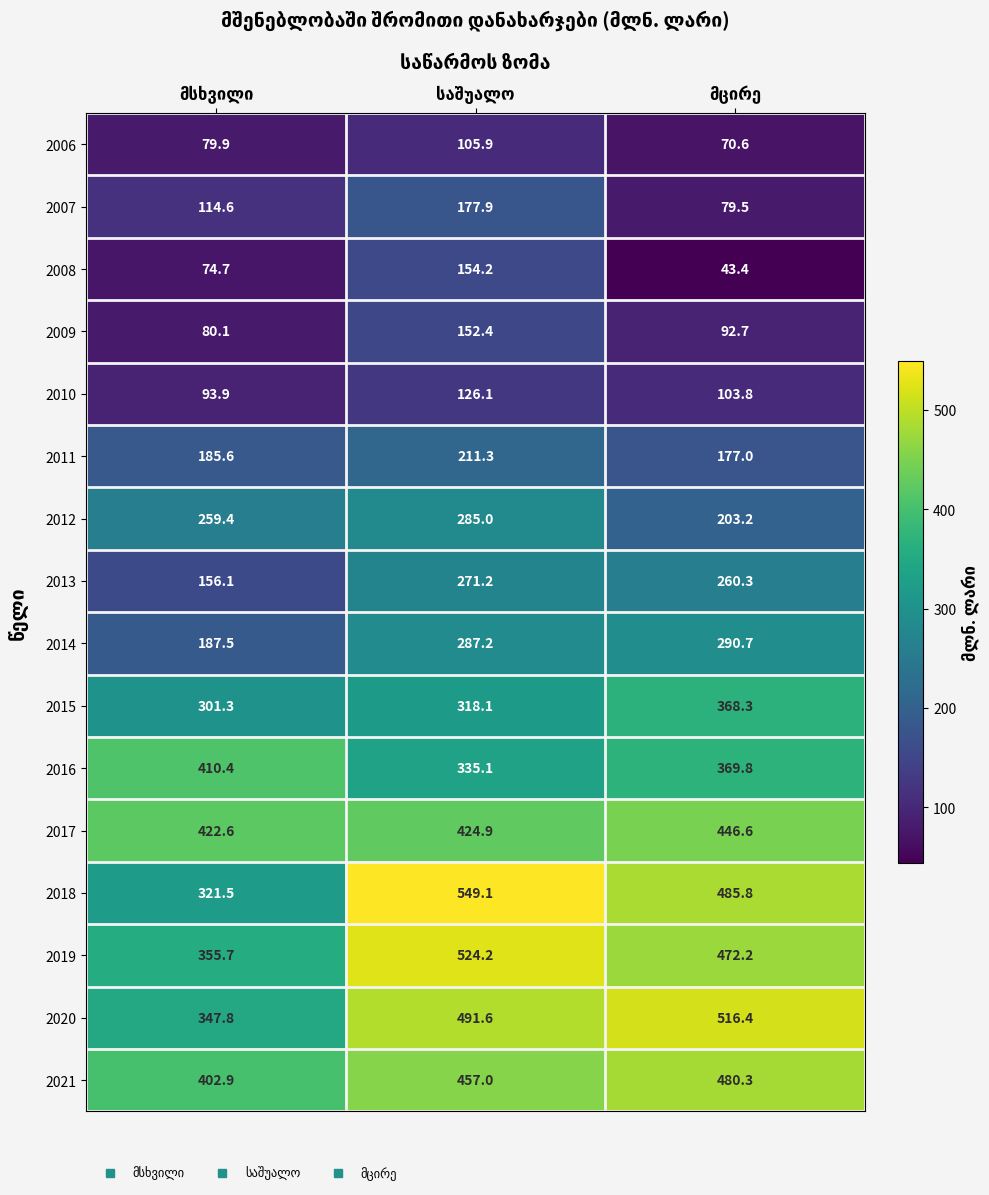

Which series has the widest spread of values?

2018